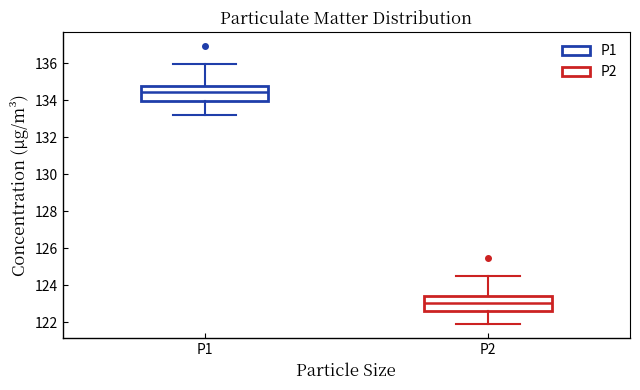

Reading left to right, read every box against the y-axis: the position of its median line, the range the box covers, and the ends of its whiskers. The values are not printed on the chart, so give them approximately, as read against the axis.

P1: median 134.4, box 134.0 to 134.8, whiskers 133.2 to 136.0
P2: median 123.0, box 122.6 to 123.4, whiskers 122.0 to 124.6